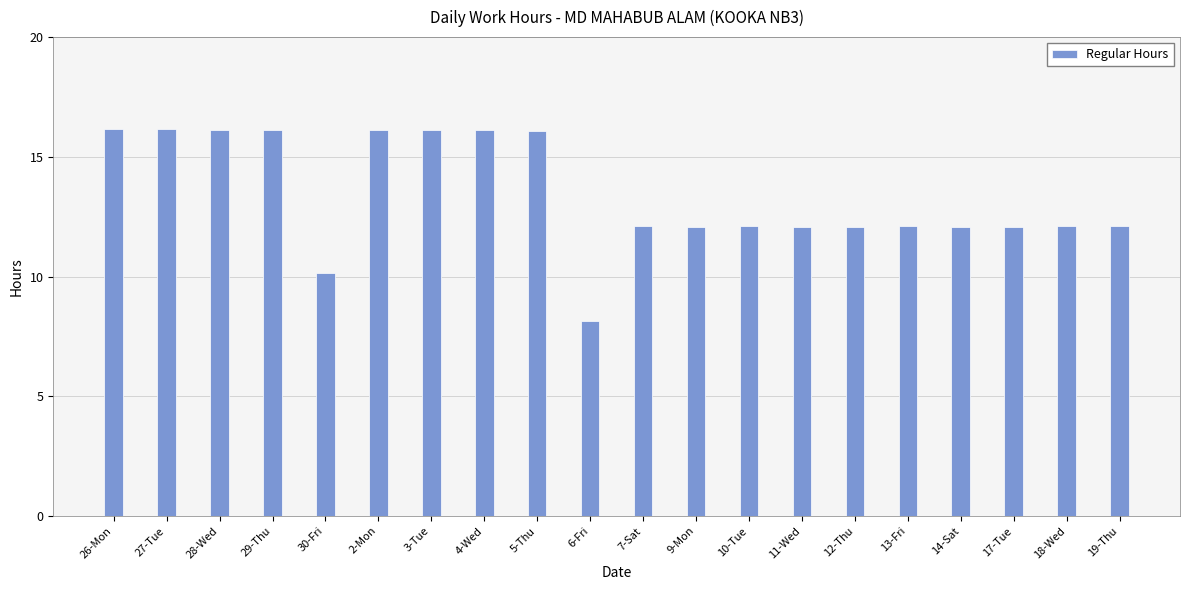

Which category has the lowest value across all series?

6-Fri